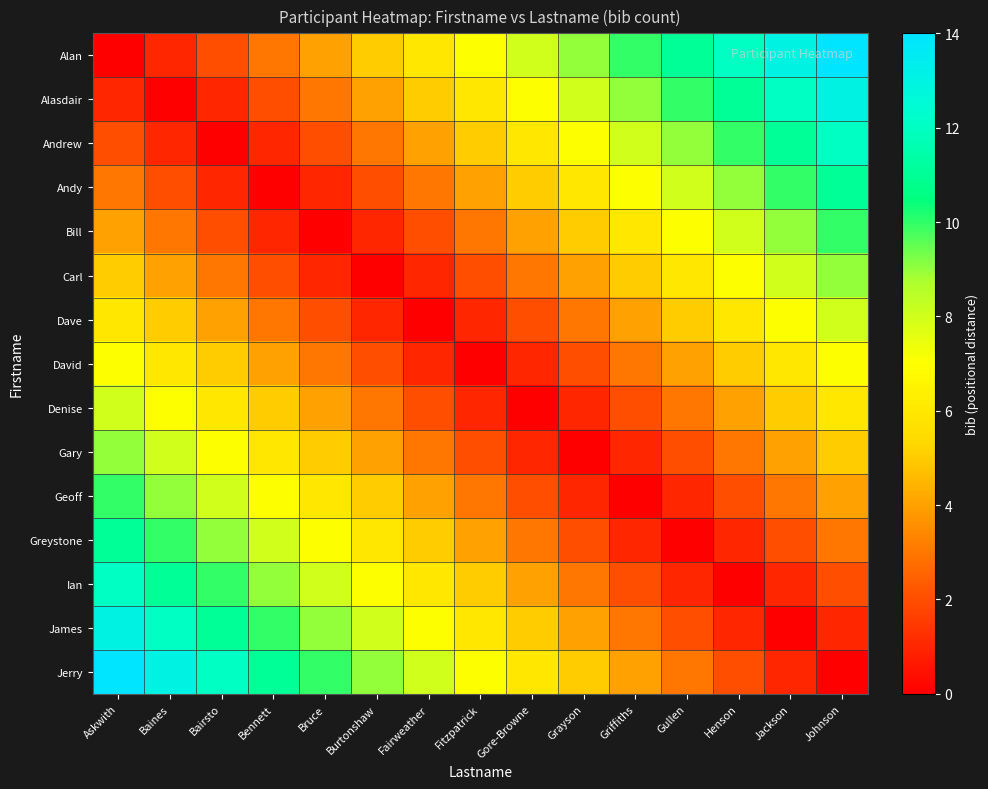

Which series has the largest range (max minus min)?

row_0